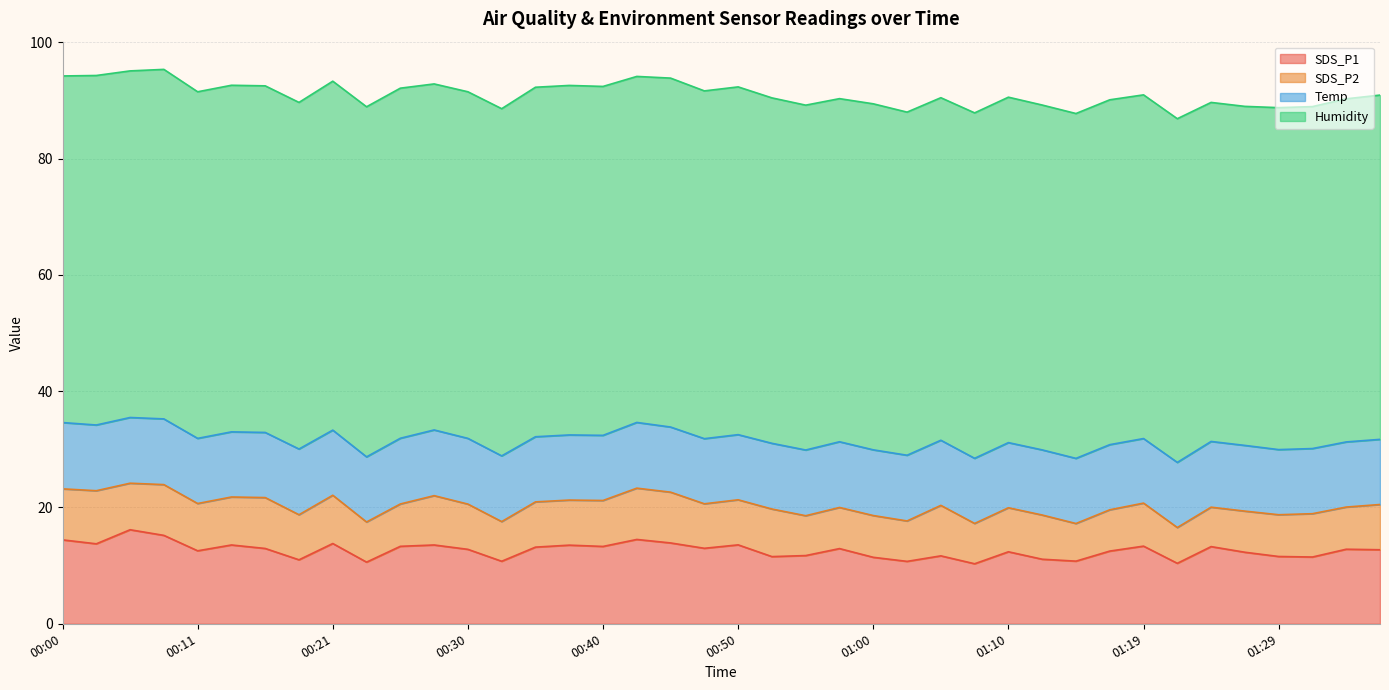

True or false: Humidity and SDS_P2 intersect in this chart.

False